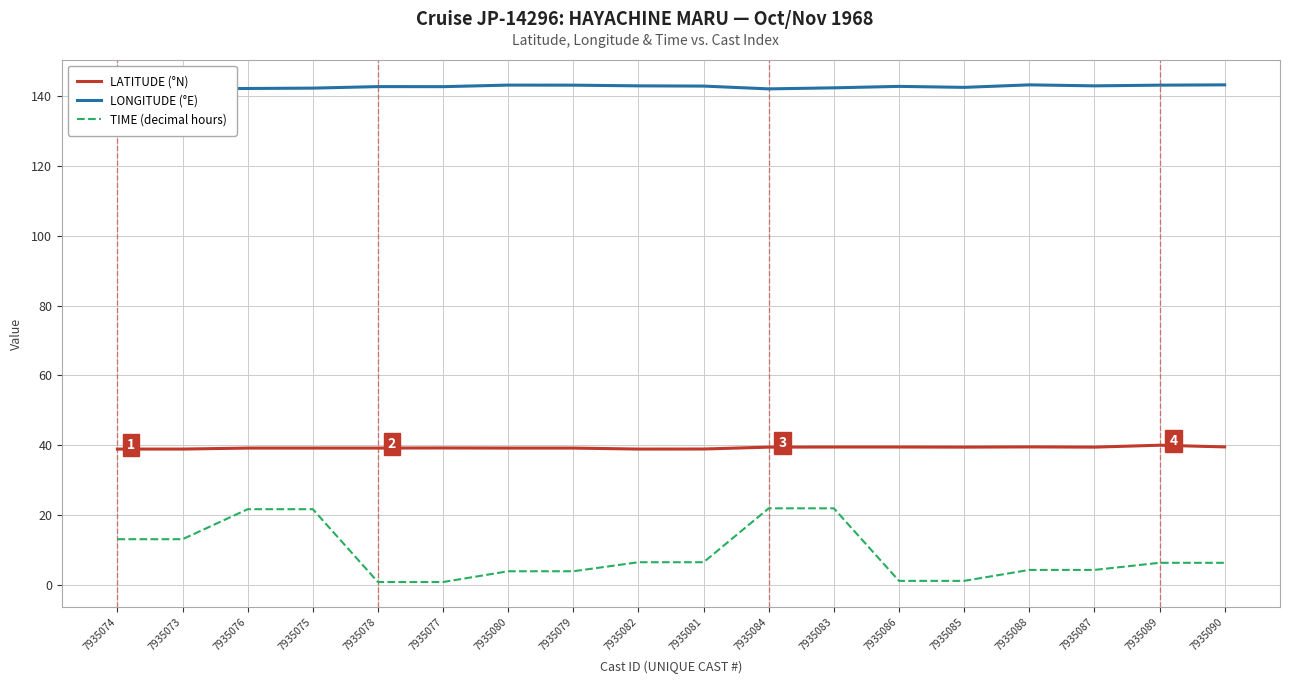

List the series in order of their peak value, highest first.

LONGITUDE (°E), LATITUDE (°N), TIME (decimal hours)